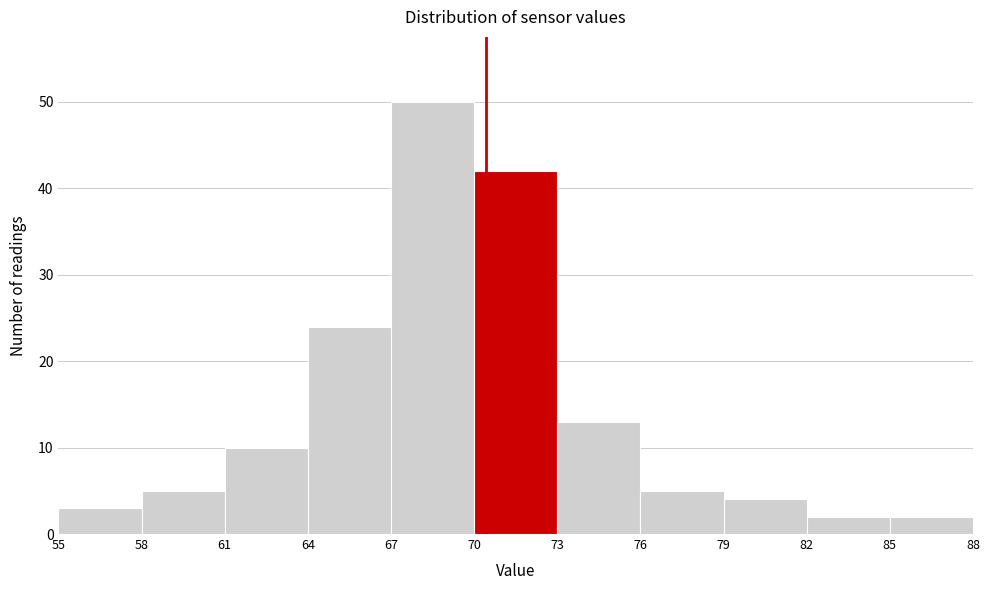

Over which range of the x-axis is the bar tallest?

67 to 70